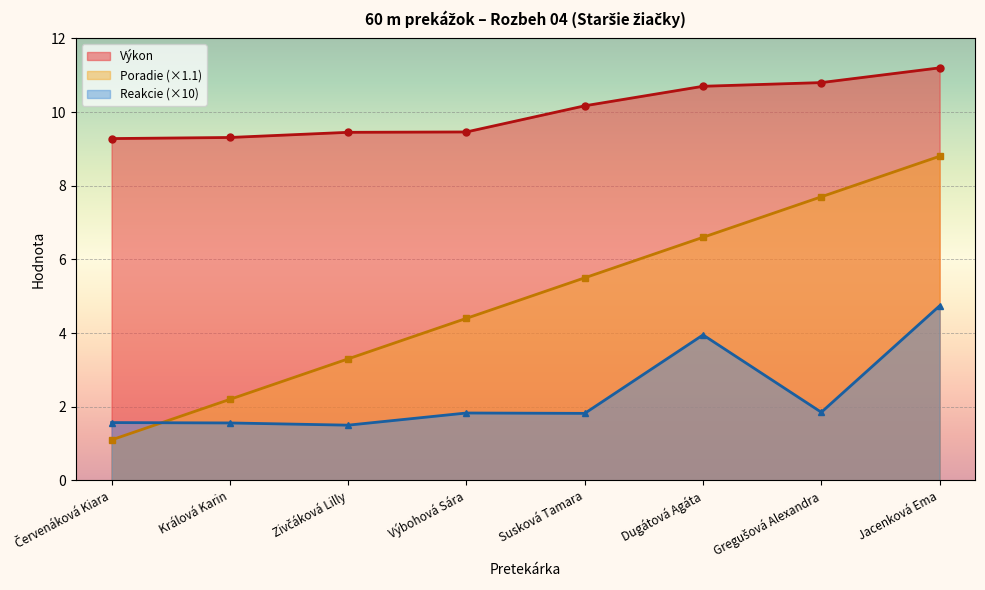

At which category is the sum across all series the highest?

Jacenková Ema